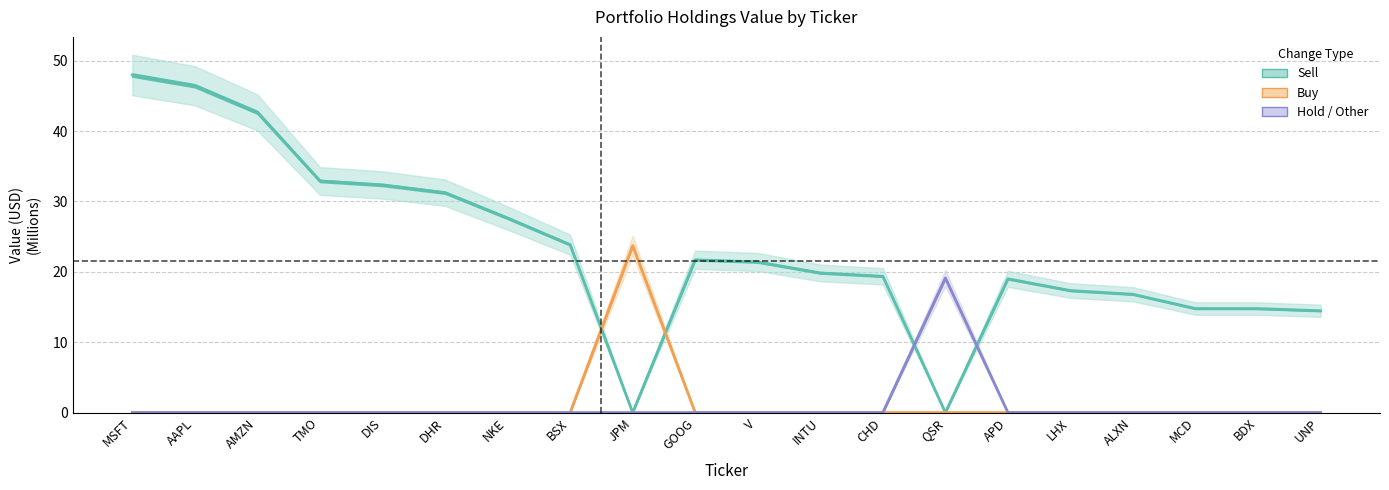

Is it true that Sell equals 31.2 at DHR?

True